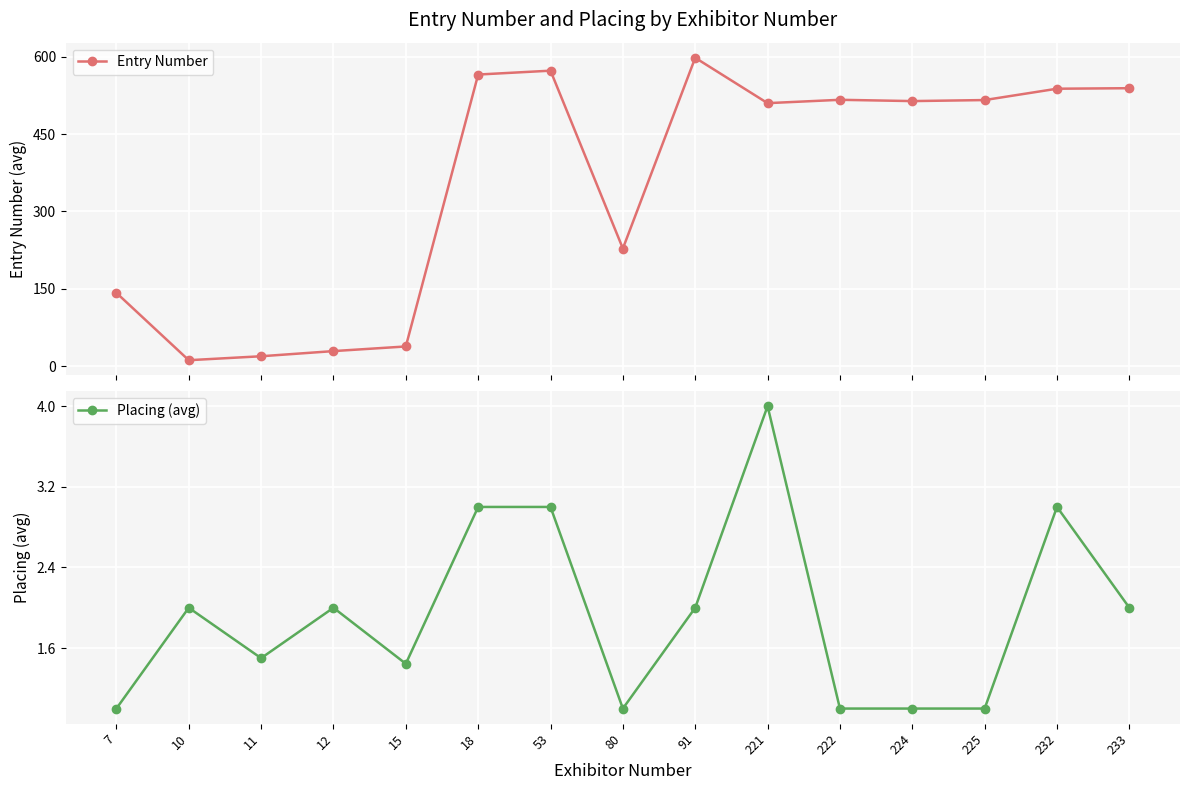

What is the sum of all Entry Number values?

5337.3